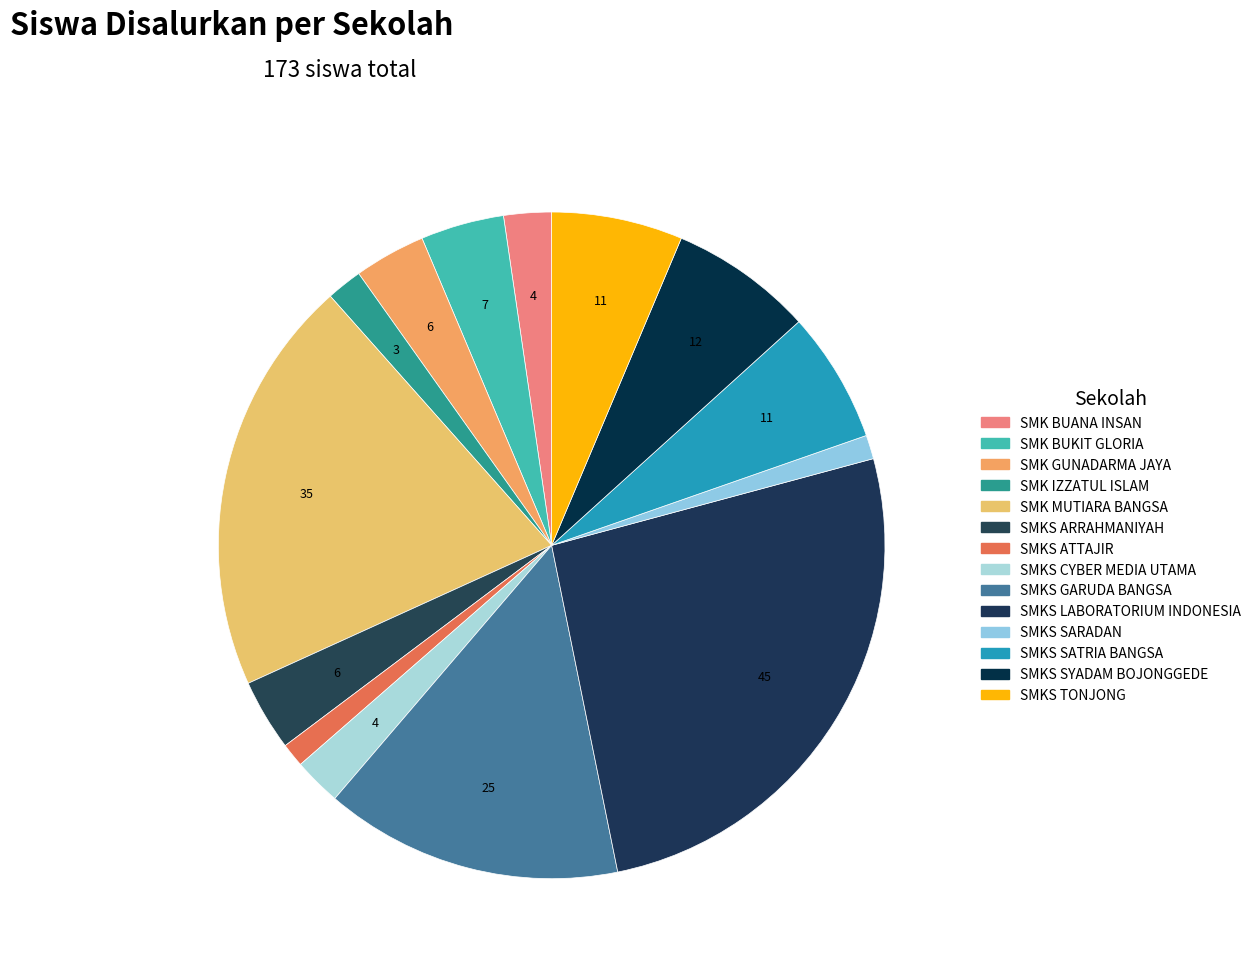

To the nearest percent, what is the average slice percentage?

7%